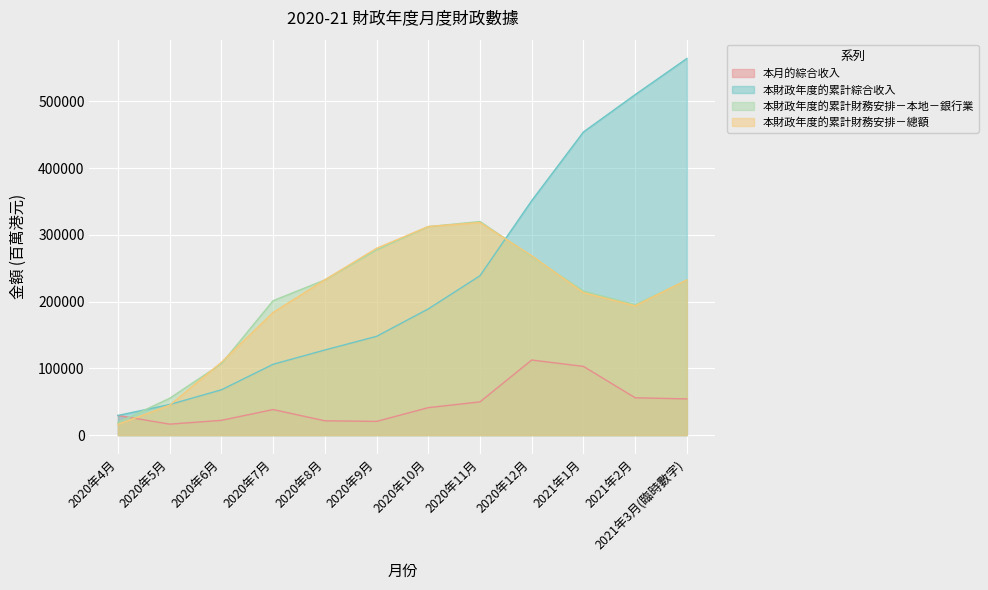

What are all the series names shown in the legend?

本月的綜合收入, 本財政年度的累計綜合收入, 本財政年度的累計財務安排－本地－銀行業, 本財政年度的累計財務安排－總額